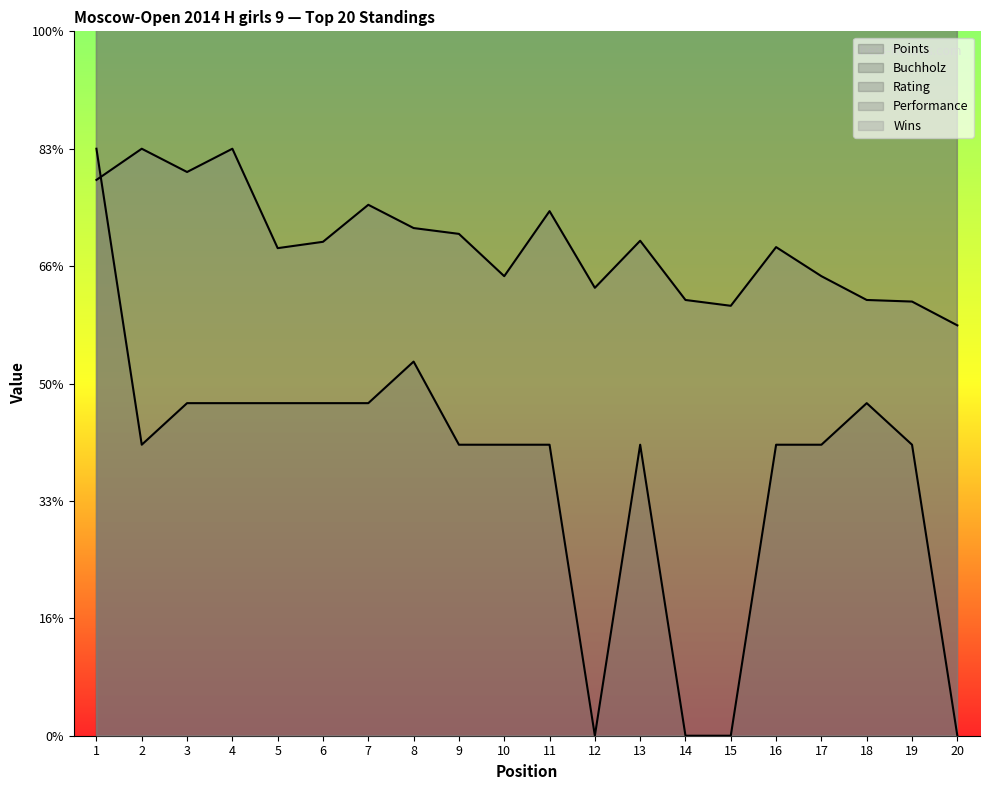

Is it true that Performance equals 739.6 at 19?

True